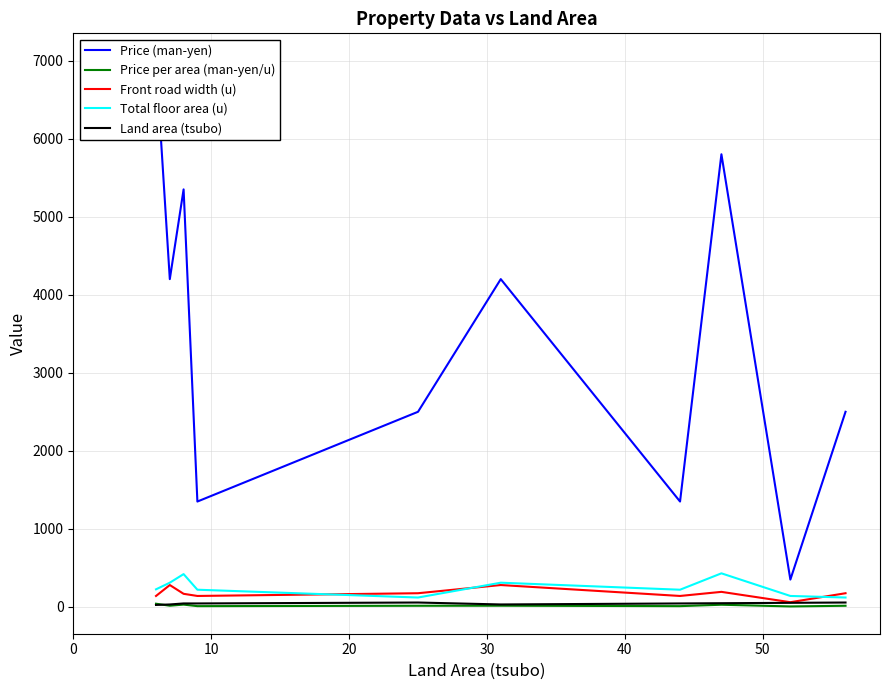

What are all the series names shown in the legend?

Price (man-yen), Price per area (man-yen/u), Front road width (u), Total floor area (u), Land area (tsubo)